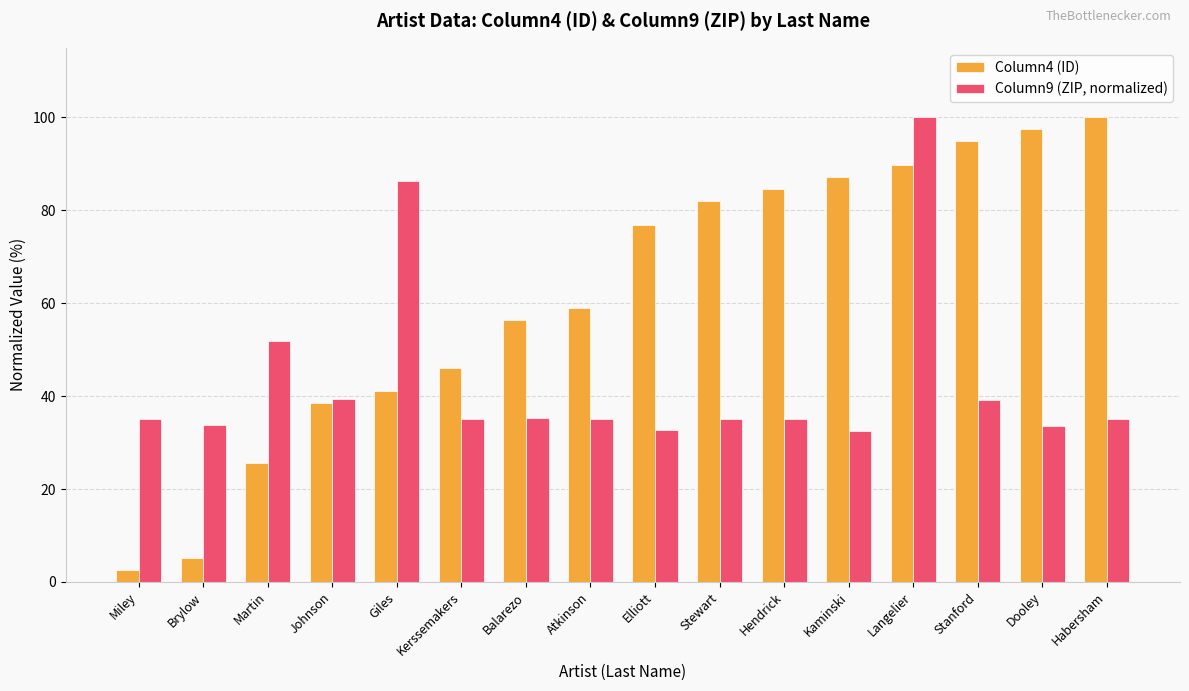

Which category has the highest value in the Column4 (ID) series?

Habersham